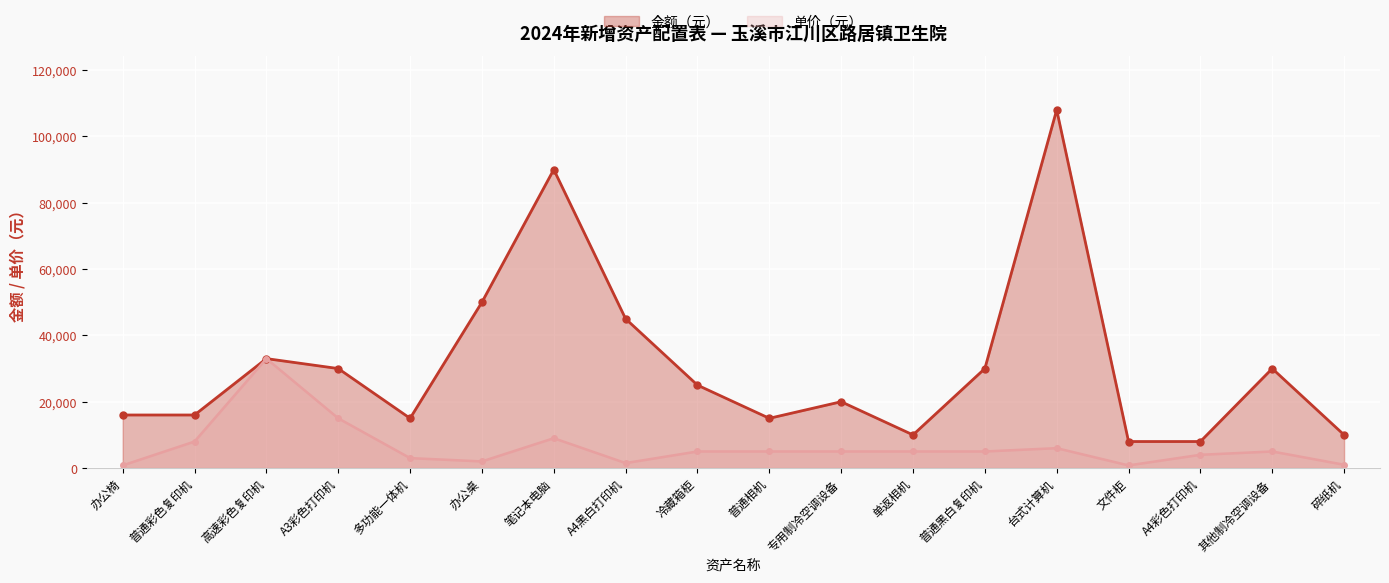

Which series has the widest spread of values?

金额（元）